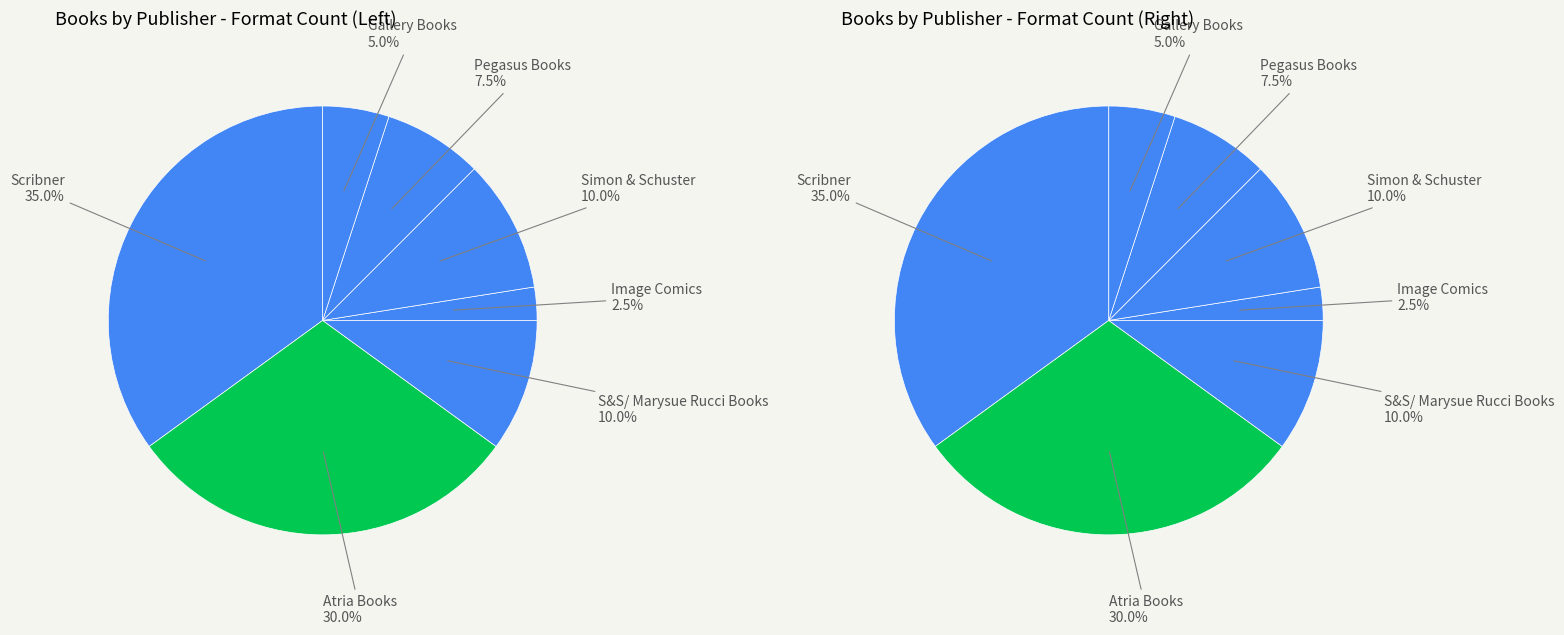

Is there a majority slice in this chart?

No